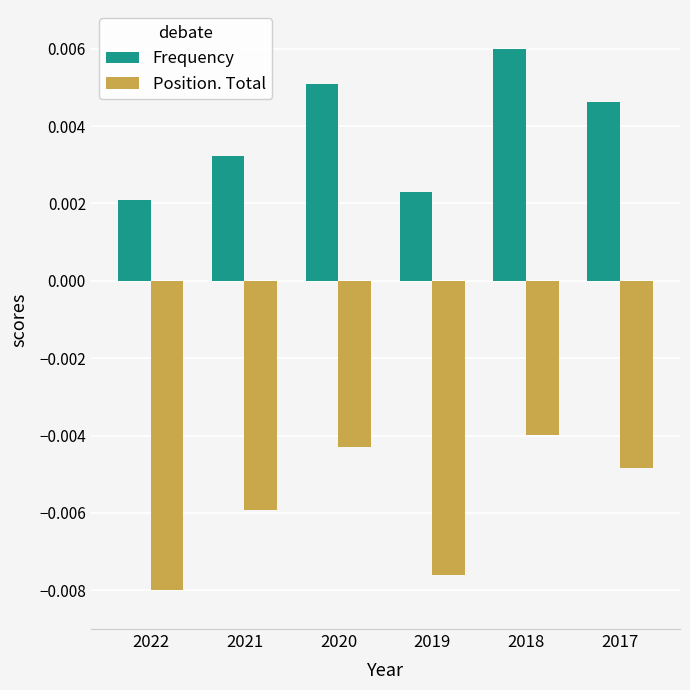

Between 2022 and 2021, which series saw the biggest shift?

Position. Total